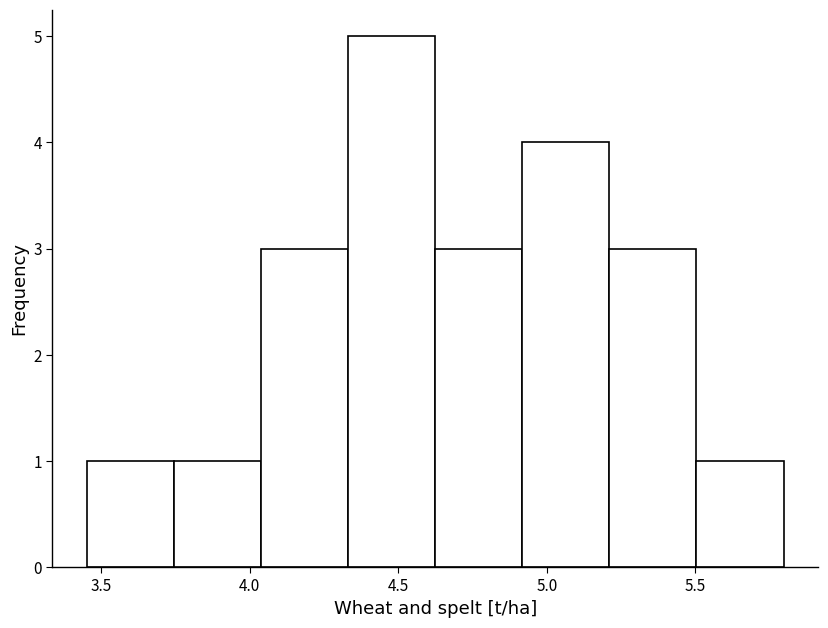

How tall is the bar that spans 4.05 to 4.35 on the x-axis? Neither the bar edges nor the heights are printed on the chart, so give them approximately, as read against the axes.

3